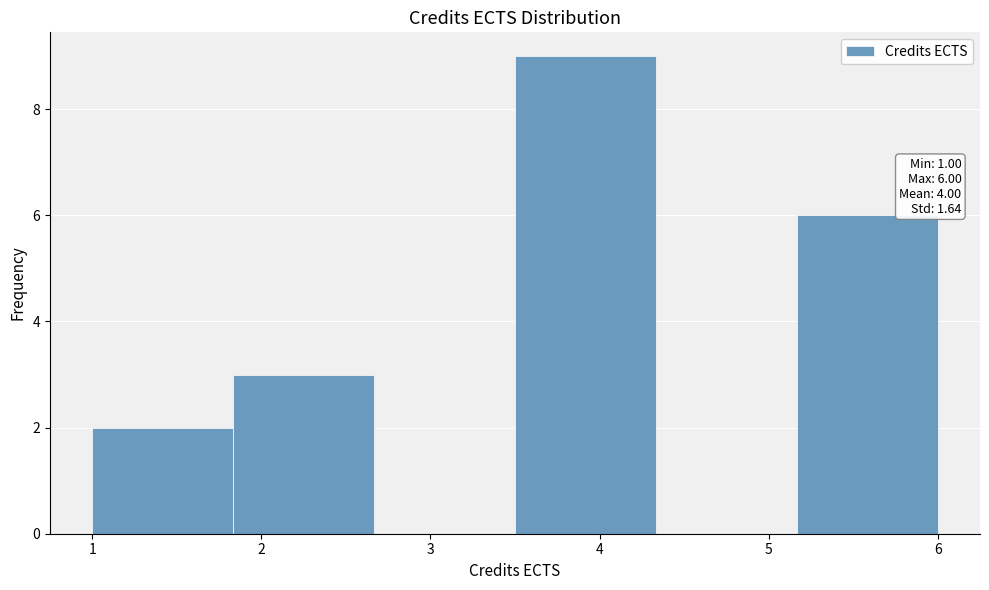

Which range on the x-axis has the tallest bar?

3.5 to 4.3